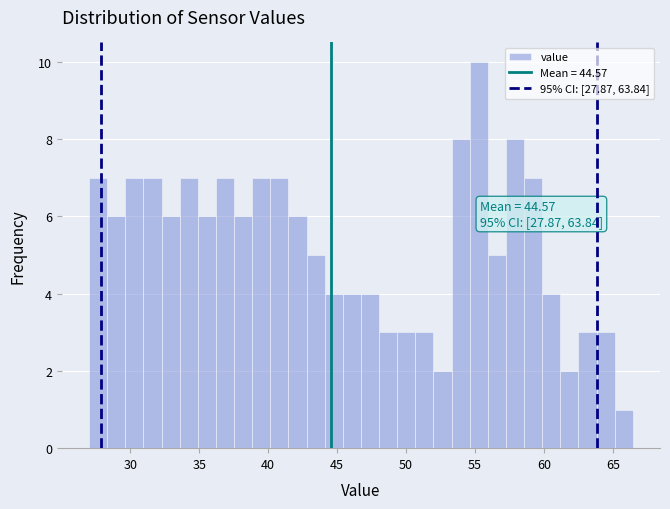

Around what value on the x-axis is the tallest bar? Give the approximate position of its centre, as read against the axis.

55.5